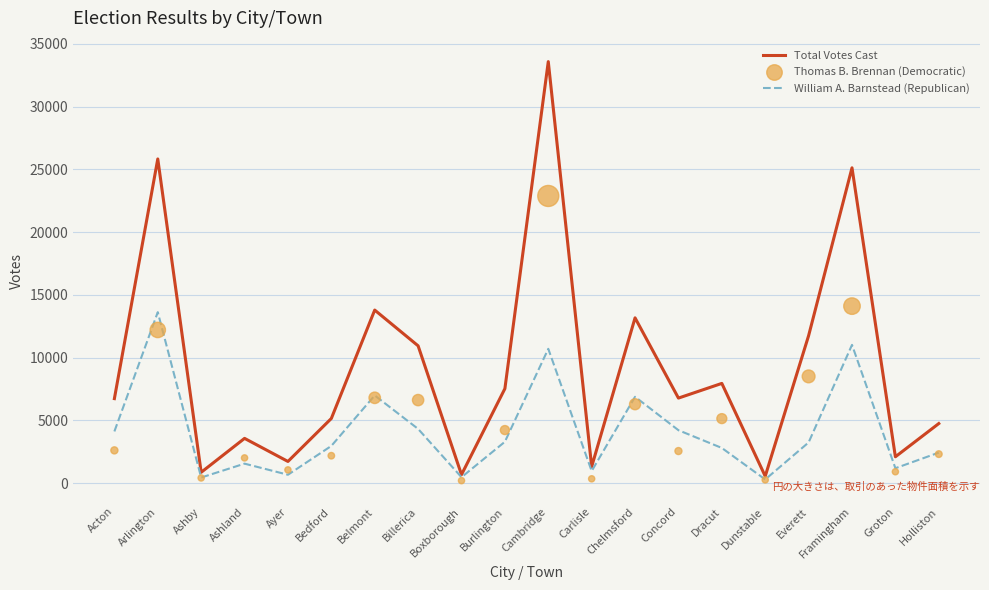

What are all the series names shown in the legend?

Total Votes Cast, William A. Barnstead (Republican), Thomas B. Brennan (Democratic)